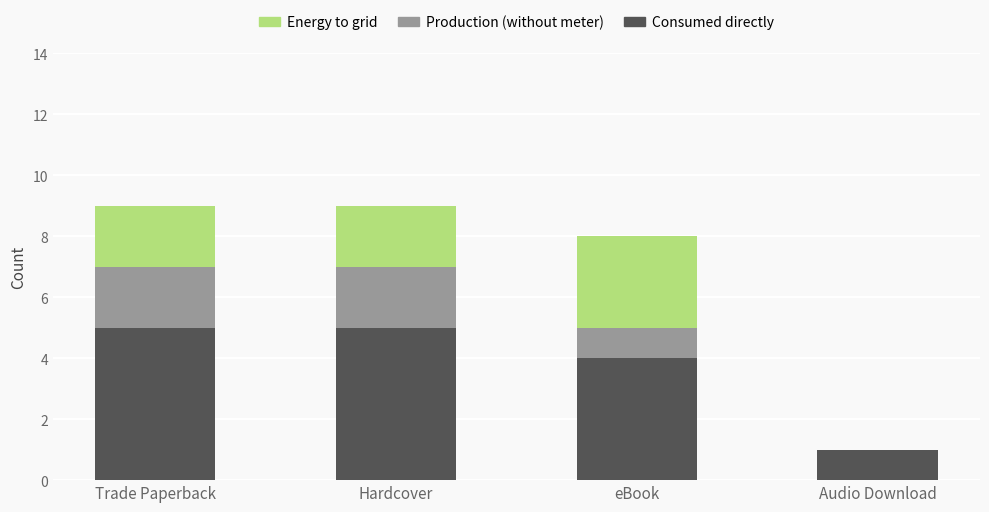

Is it true that Consumed directly equals 3 at Trade Paperback?

False